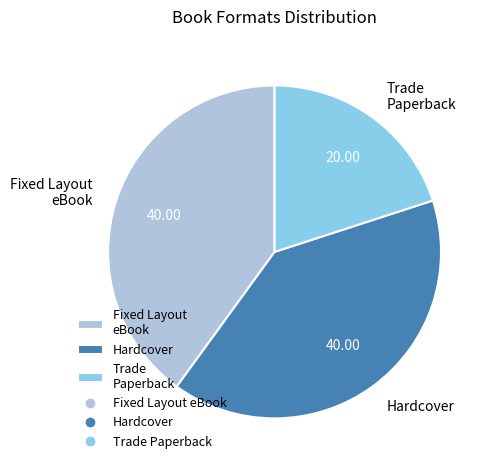

Does Trade Paperback account for over 50% of the chart?

No